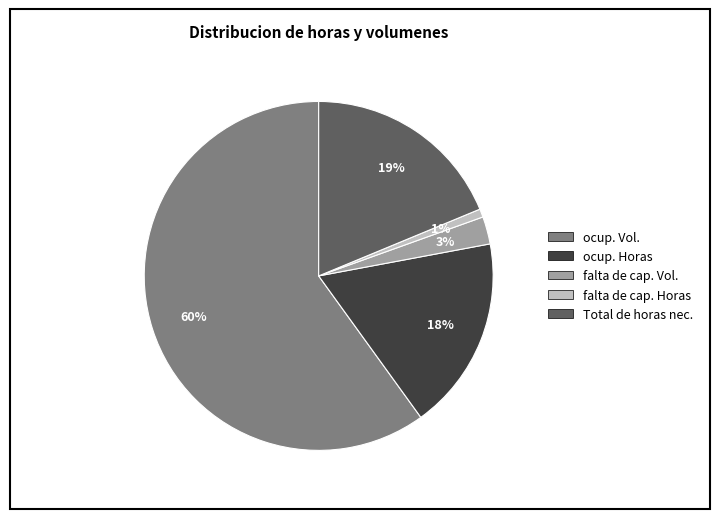

True or false: Total de horas nec. accounts for 32% of the total.

False